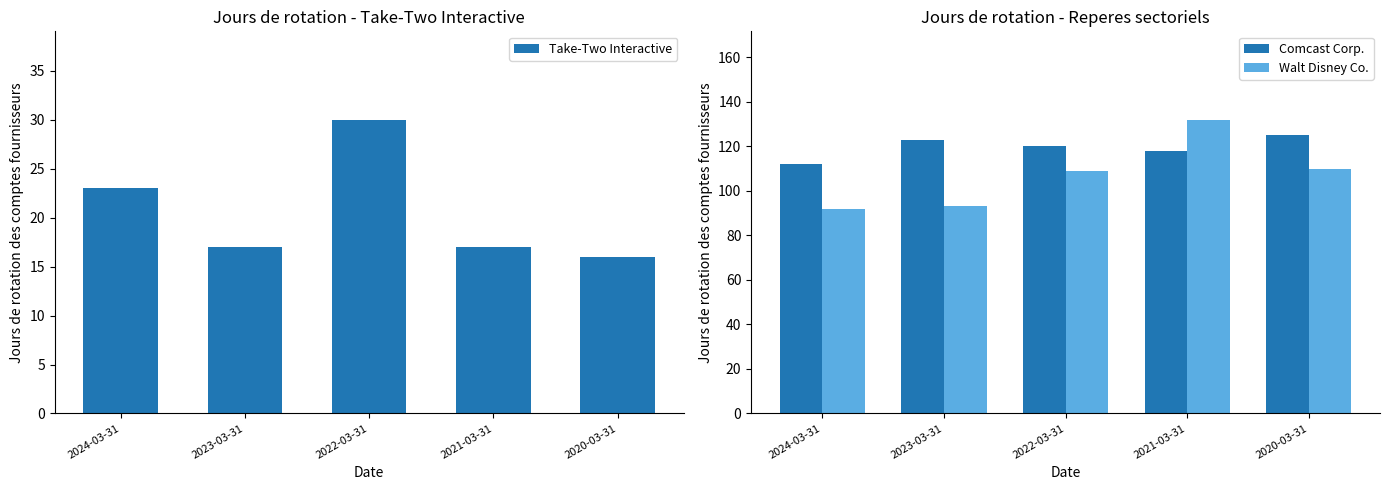

What is the total value across all series at 2022-03-31?

259